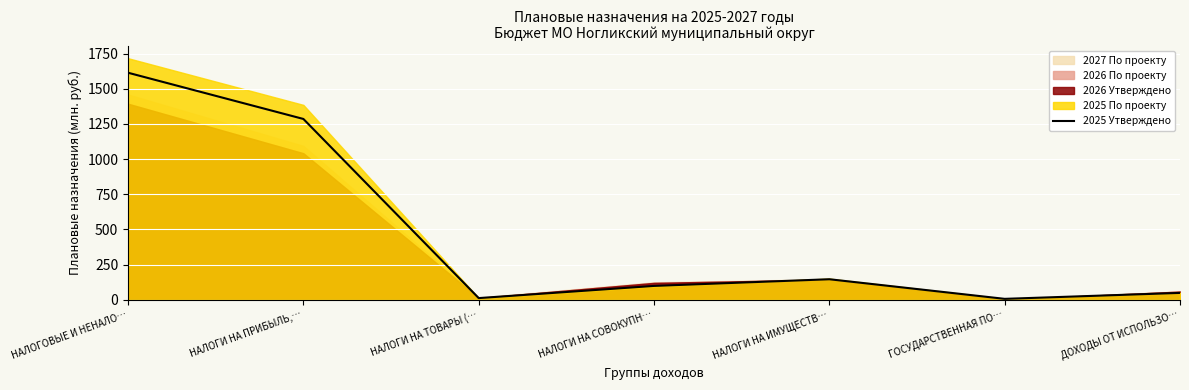

True or false: 2025 Утверждено has a value of 146.3 at НАЛОГИ НА ИМУЩЕСТВ….

True